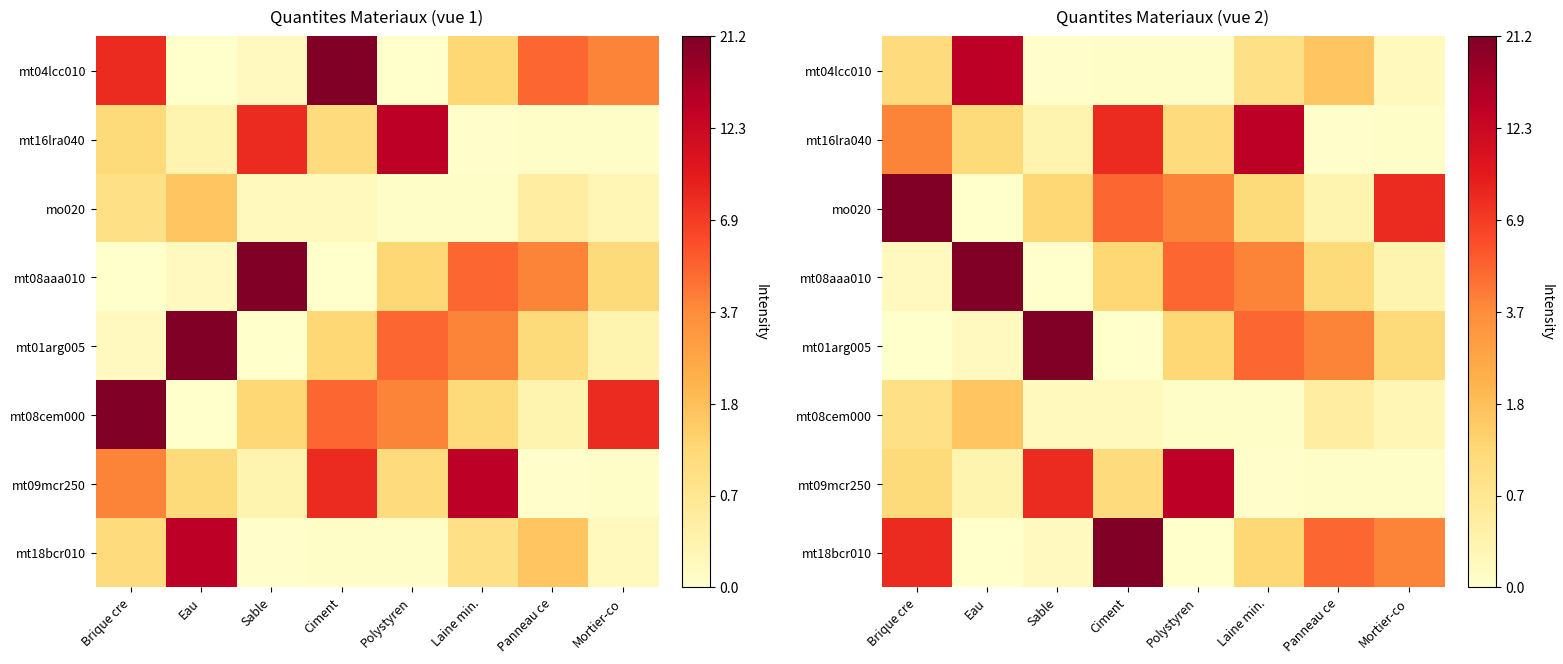

True or false: mt09mcr250 has a value of 0.3 at Eau.

True